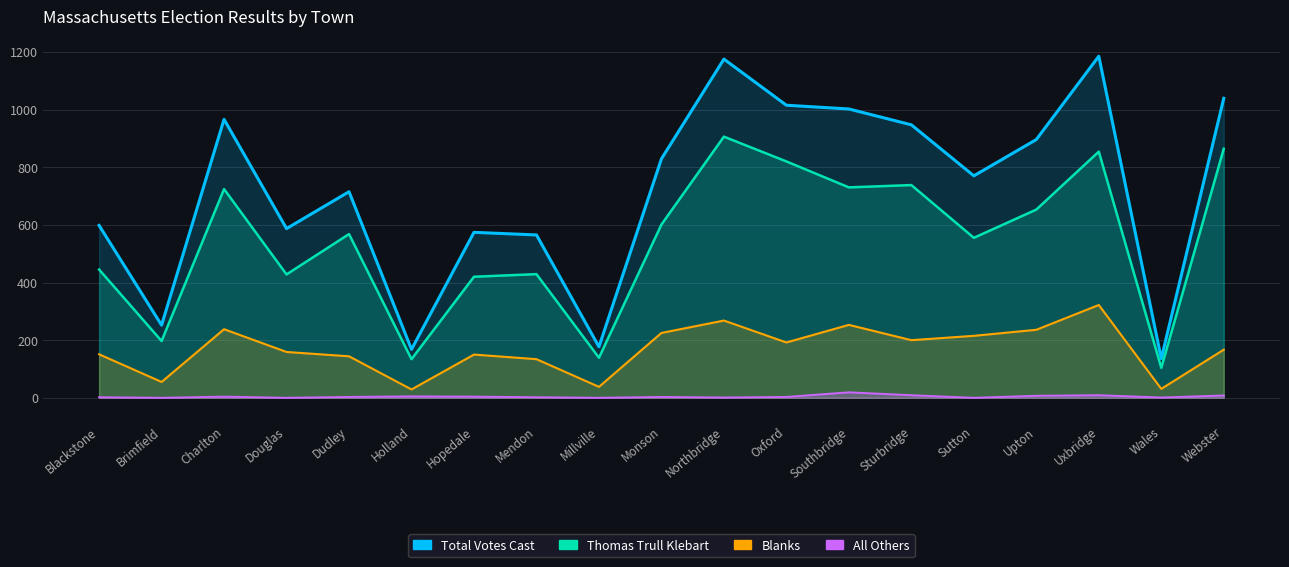

At which label does Total Votes Cast first exceed 770?

Charlton